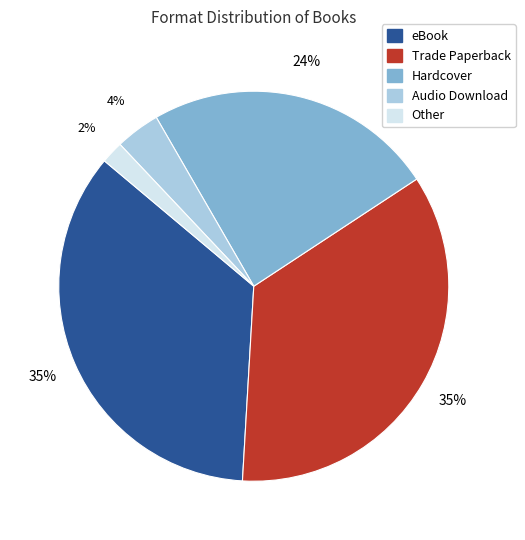

What percentage is the Trade Paperback slice, to the nearest percent?

35%